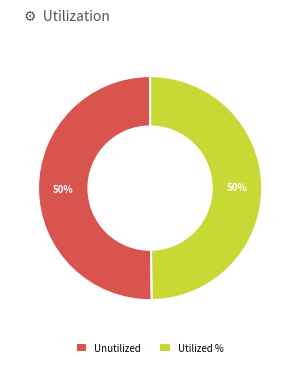

Count the number of slices in the pie.

2